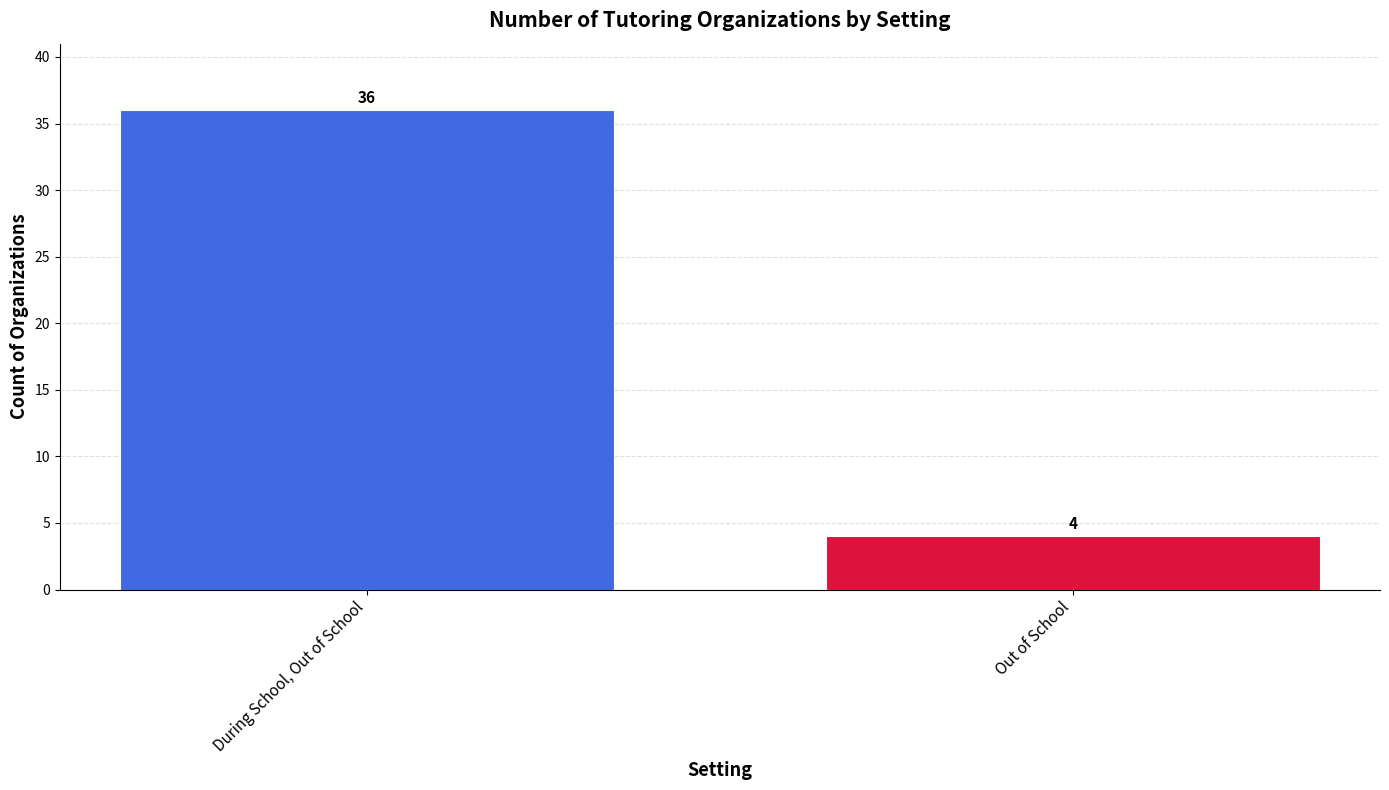

What is the difference between the maximum and minimum values?

32